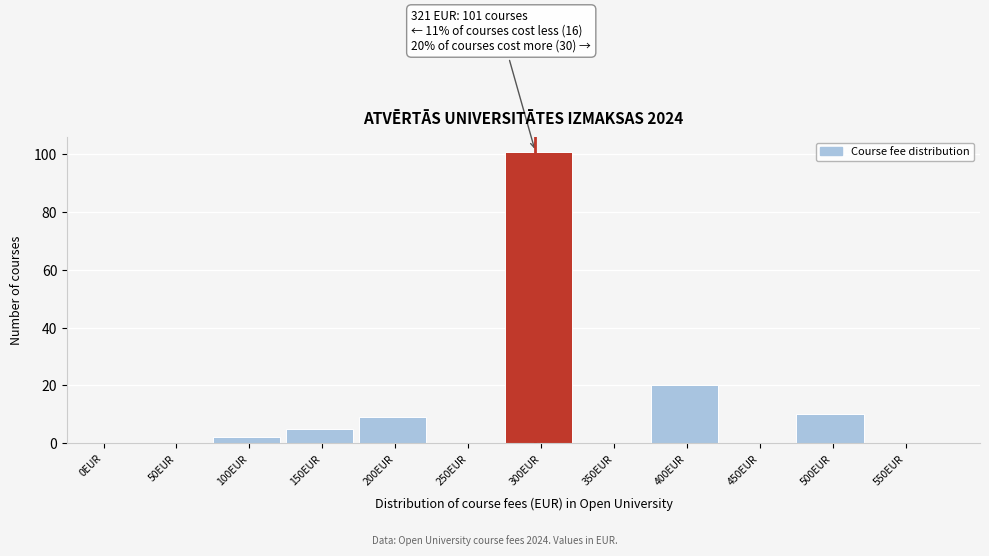

Reading left to right, transcribe all the data shown in this chart.

0EUR=0	50EUR=0	100EUR=2	150EUR=5	200EUR=9	250EUR=0	300EUR=101	350EUR=0	400EUR=20	450EUR=0	500EUR=10	550EUR=0